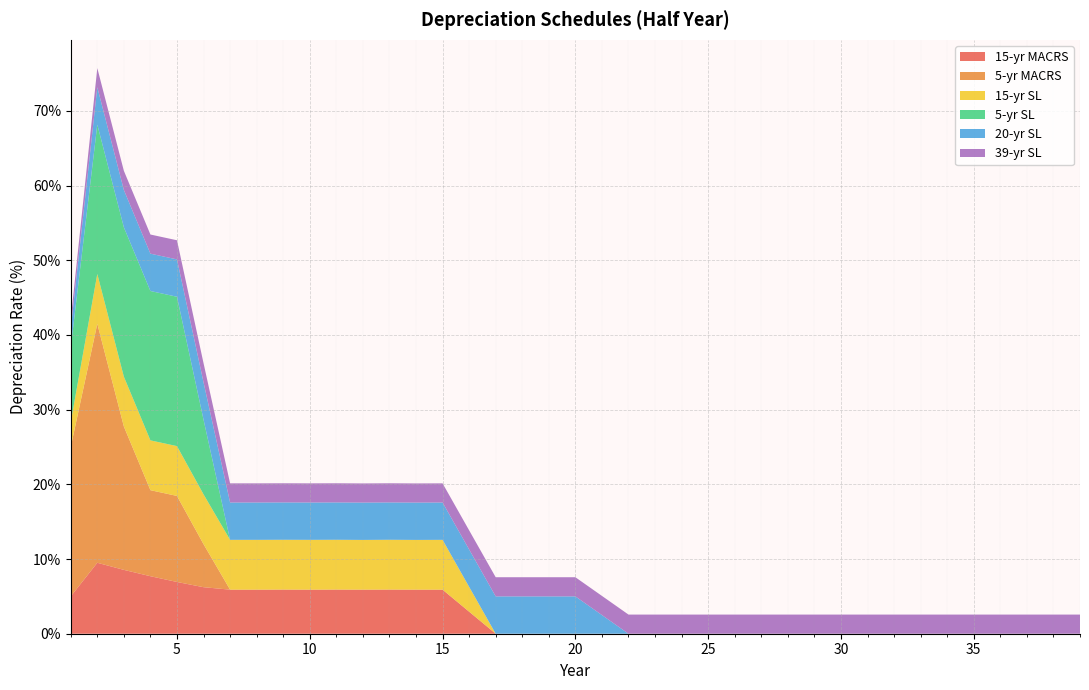

Reading left to right, extract all data points from this chart.

15-yr MACRS: 1=5.0	2=9.5	3=8.6	4=7.7	5=6.9	6=6.2	7=5.9	8=5.9	9=5.9	10=5.9	11=5.9	12=5.9	13=5.9	14=5.9	15=5.9	16=3.0	17=0.0	18=0.0	19=0.0	20=0.0	21=0.0	22=0.0	23=0.0	24=0.0	25=0.0	26=0.0	27=0.0	28=0.0	29=0.0	30=0.0	31=0.0	32=0.0	33=0.0	34=0.0	35=0.0	36=0.0	37=0.0	38=0.0	39=0.0
5-yr MACRS: 1=20.0	2=32.0	3=19.2	4=11.5	5=11.5	6=5.8	7=0.0	8=0.0	9=0.0	10=0.0	11=0.0	12=0.0	13=0.0	14=0.0	15=0.0	16=0.0	17=0.0	18=0.0	19=0.0	20=0.0	21=0.0	22=0.0	23=0.0	24=0.0	25=0.0	26=0.0	27=0.0	28=0.0	29=0.0	30=0.0	31=0.0	32=0.0	33=0.0	34=0.0	35=0.0	36=0.0	37=0.0	38=0.0	39=0.0
15-yr SL: 1=3.3	2=6.7	3=6.7	4=6.7	5=6.7	6=6.7	7=6.7	8=6.7	9=6.7	10=6.7	11=6.7	12=6.7	13=6.7	14=6.7	15=6.7	16=3.3	17=0.0	18=0.0	19=0.0	20=0.0	21=0.0	22=0.0	23=0.0	24=0.0	25=0.0	26=0.0	27=0.0	28=0.0	29=0.0	30=0.0	31=0.0	32=0.0	33=0.0	34=0.0	35=0.0	36=0.0	37=0.0	38=0.0	39=0.0
5-yr SL: 1=10.0	2=20.0	3=20.0	4=20.0	5=20.0	6=10.0	7=0.0	8=0.0	9=0.0	10=0.0	11=0.0	12=0.0	13=0.0	14=0.0	15=0.0	16=0.0	17=0.0	18=0.0	19=0.0	20=0.0	21=0.0	22=0.0	23=0.0	24=0.0	25=0.0	26=0.0	27=0.0	28=0.0	29=0.0	30=0.0	31=0.0	32=0.0	33=0.0	34=0.0	35=0.0	36=0.0	37=0.0	38=0.0	39=0.0
20-yr SL: 1=2.5	2=5.0	3=5.0	4=5.0	5=5.0	6=5.0	7=5.0	8=5.0	9=5.0	10=5.0	11=5.0	12=5.0	13=5.0	14=5.0	15=5.0	16=5.0	17=5.0	18=5.0	19=5.0	20=5.0	21=2.5	22=0.0	23=0.0	24=0.0	25=0.0	26=0.0	27=0.0	28=0.0	29=0.0	30=0.0	31=0.0	32=0.0	33=0.0	34=0.0	35=0.0	36=0.0	37=0.0	38=0.0	39=0.0
39-yr SL: 1=1.3	2=2.6	3=2.6	4=2.6	5=2.6	6=2.6	7=2.6	8=2.6	9=2.6	10=2.6	11=2.6	12=2.6	13=2.6	14=2.6	15=2.6	16=2.6	17=2.6	18=2.6	19=2.6	20=2.6	21=2.6	22=2.6	23=2.6	24=2.6	25=2.6	26=2.6	27=2.6	28=2.6	29=2.6	30=2.6	31=2.6	32=2.6	33=2.6	34=2.6	35=2.6	36=2.6	37=2.6	38=2.6	39=2.6